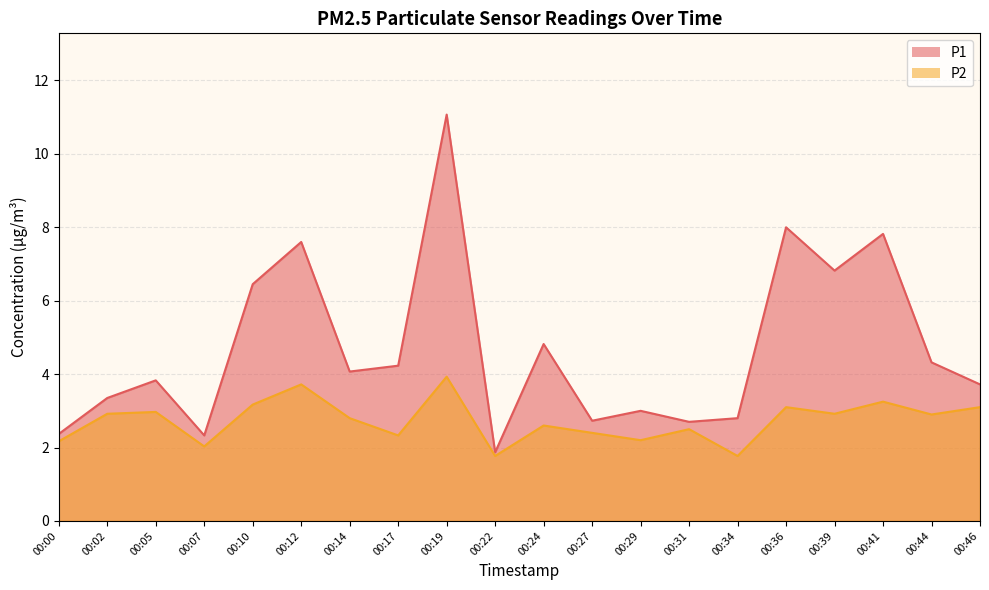

Read the P1 value at 00:24.

4.8